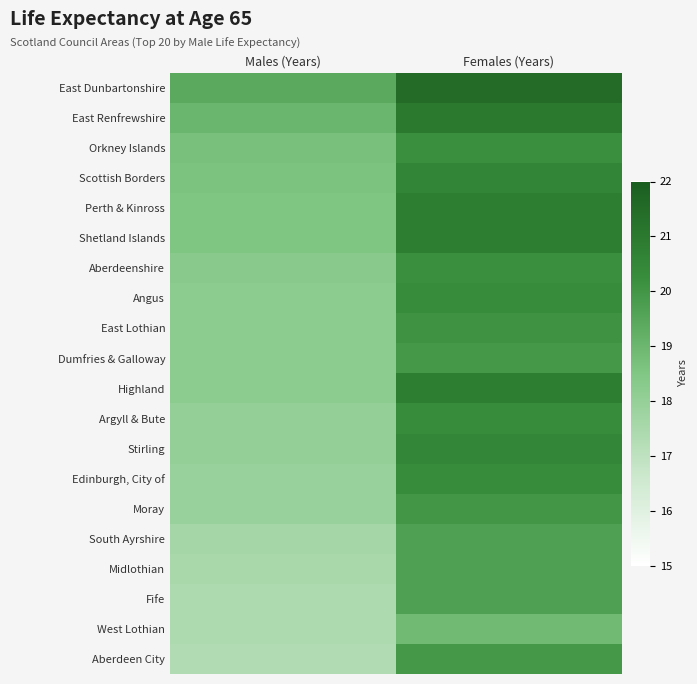

Reading left to right, what are all the values shown in this chart?

East Dunbartonshire: Males (Years)=19.4	Females (Years)=21.5
East Renfrewshire: Males (Years)=19.0	Females (Years)=21.0
Orkney Islands: Males (Years)=18.7	Females (Years)=20.2
Scottish Borders: Males (Years)=18.6	Females (Years)=20.6
Perth & Kinross: Males (Years)=18.5	Females (Years)=20.8
Shetland Islands: Males (Years)=18.5	Females (Years)=20.8
Aberdeenshire: Males (Years)=18.3	Females (Years)=20.2
Angus: Males (Years)=18.2	Females (Years)=20.3
East Lothian: Males (Years)=18.2	Females (Years)=20.1
Dumfries & Galloway: Males (Years)=18.2	Females (Years)=19.9
Highland: Males (Years)=18.2	Females (Years)=20.8
Argyll & Bute: Males (Years)=18.0	Females (Years)=20.3
Stirling: Males (Years)=18.0	Females (Years)=20.5
Edinburgh, City of: Males (Years)=17.9	Females (Years)=20.3
Moray: Males (Years)=17.9	Females (Years)=20.0
South Ayrshire: Males (Years)=17.6	Females (Years)=19.7
Midlothian: Males (Years)=17.5	Females (Years)=19.7
Fife: Males (Years)=17.4	Females (Years)=19.7
West Lothian: Males (Years)=17.4	Females (Years)=18.9
Aberdeen City: Males (Years)=17.3	Females (Years)=19.9